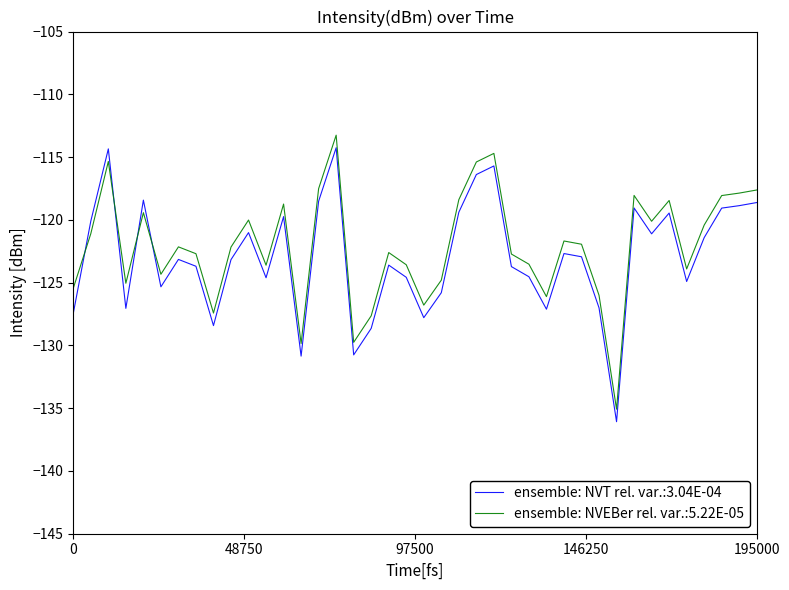

What is the lowest value of the ensemble: NVT rel. var.:3.04E-04 series?

-136.1